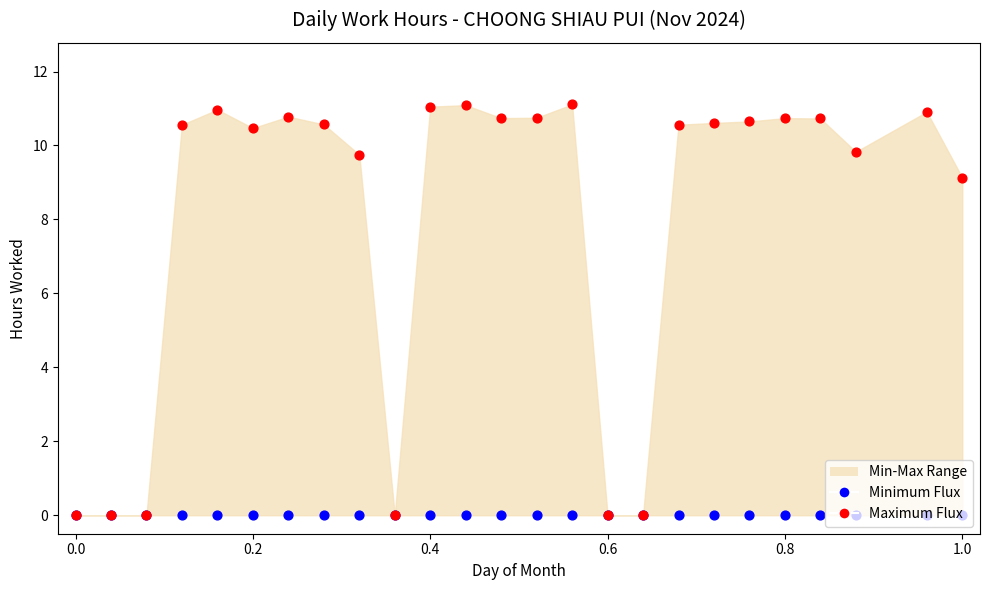

At how many categories does at least one series exceed 7?

19